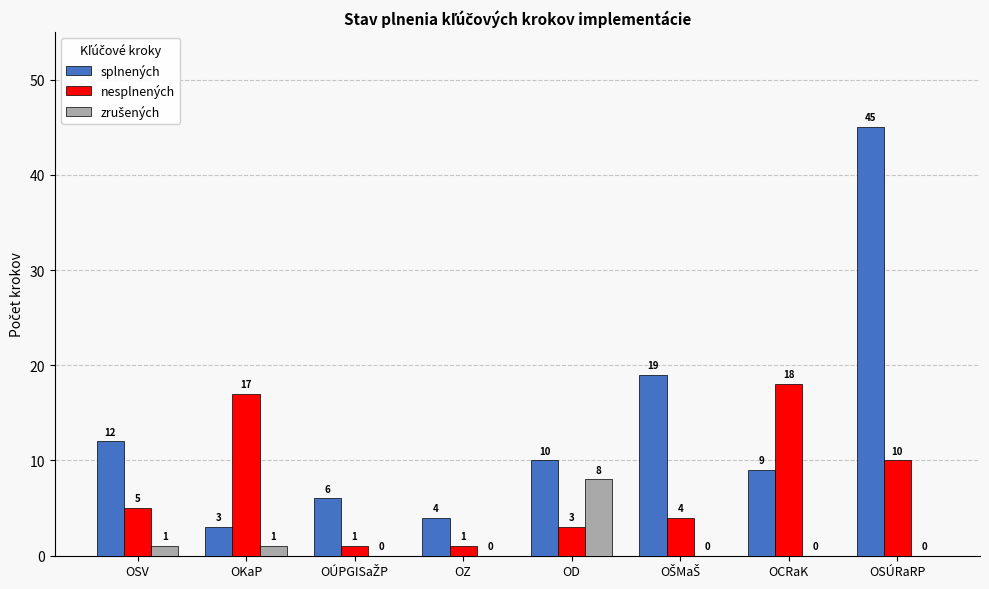

Which series has the largest total across all categories?

splnených